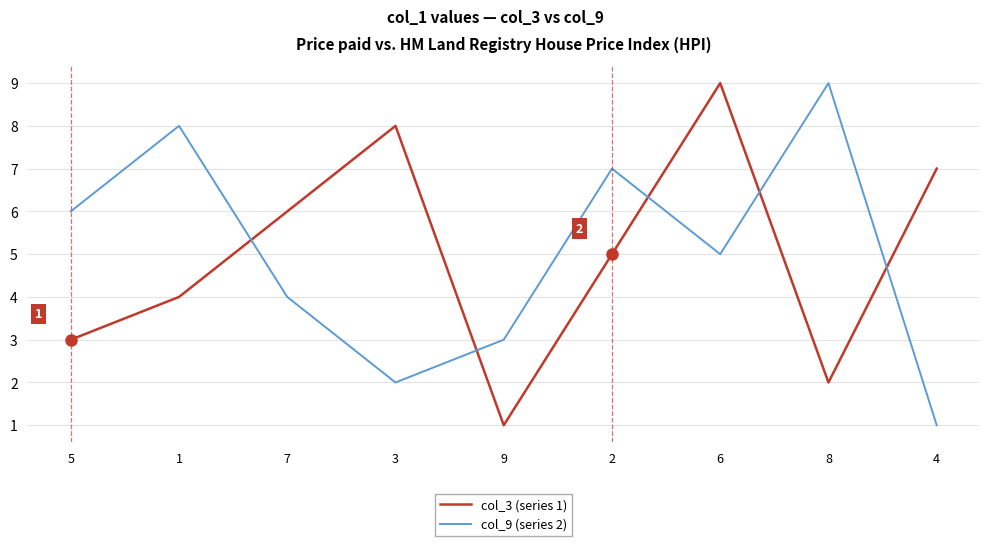

Which category has the highest value in the col_3 (series 1) series?

6